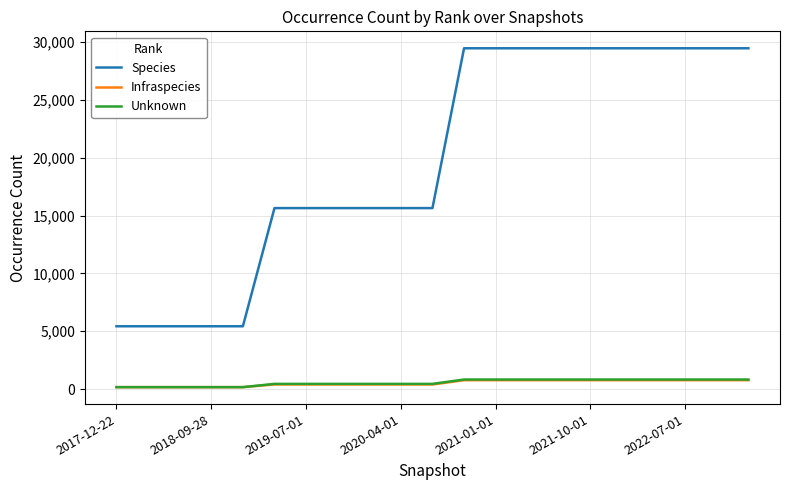

What is the maximum value for Infraspecies?

763